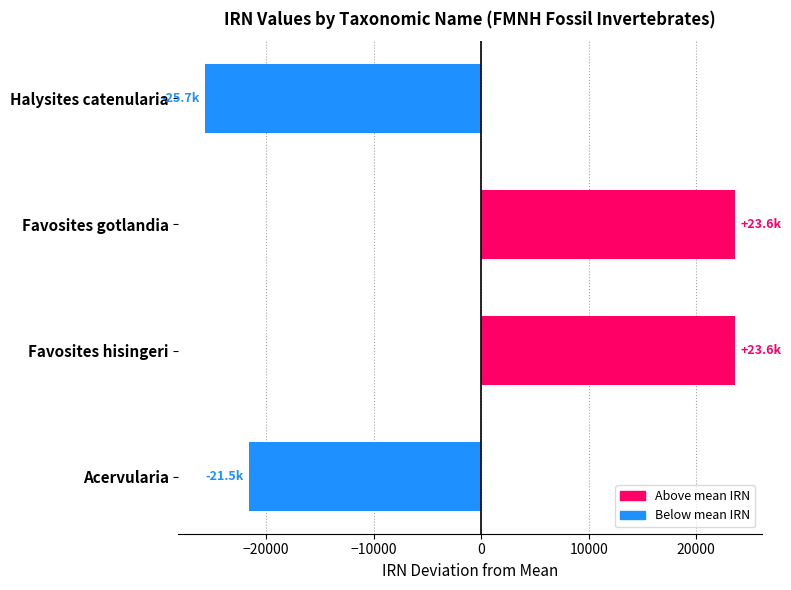

Between Acervularia and Halysites catenularia, which is larger?

Acervularia